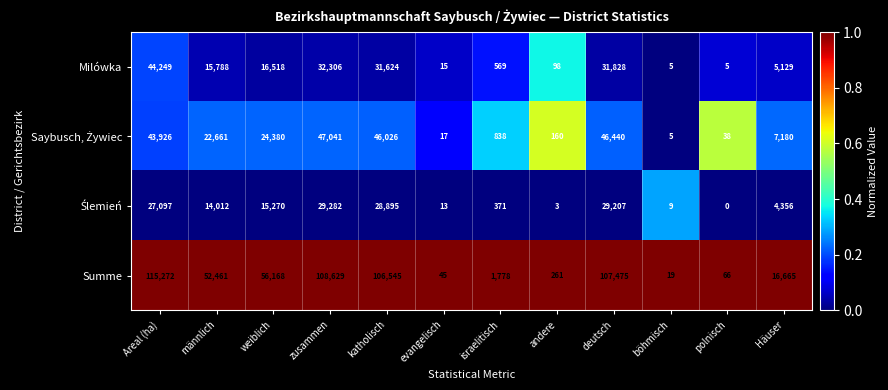

The Summe series shows 29 at polnisch. True or false?

False